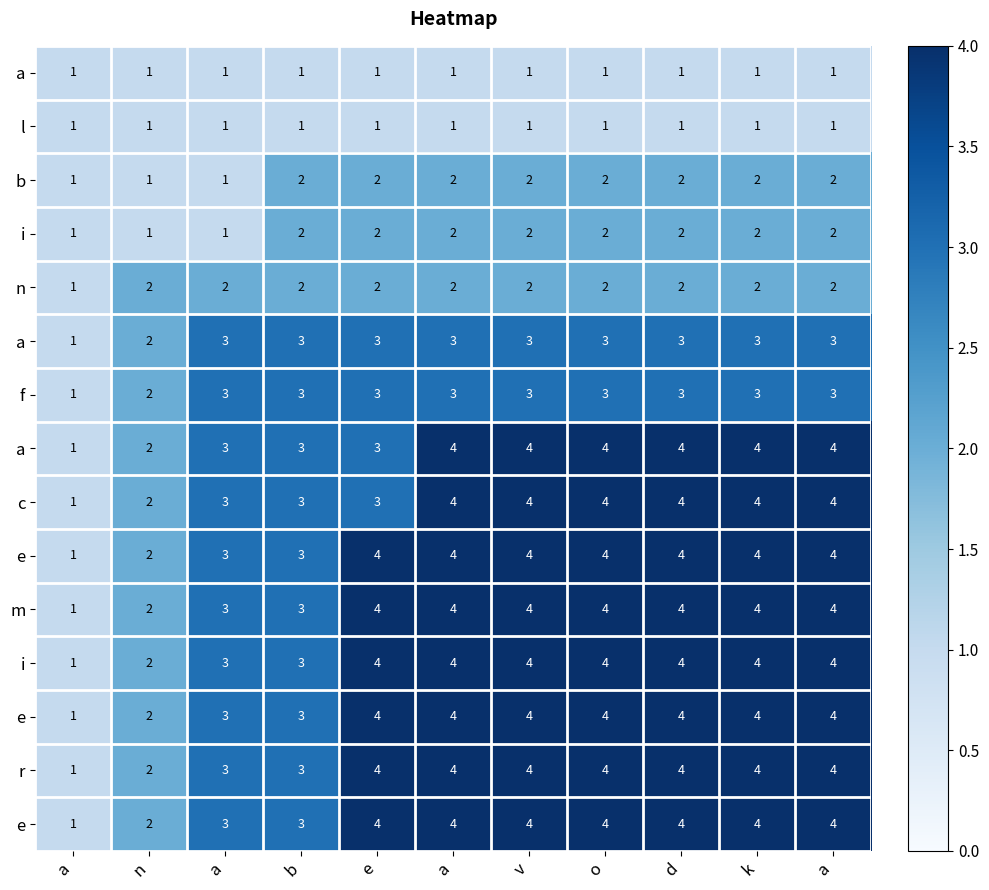

Count the number of data series in this chart.

15